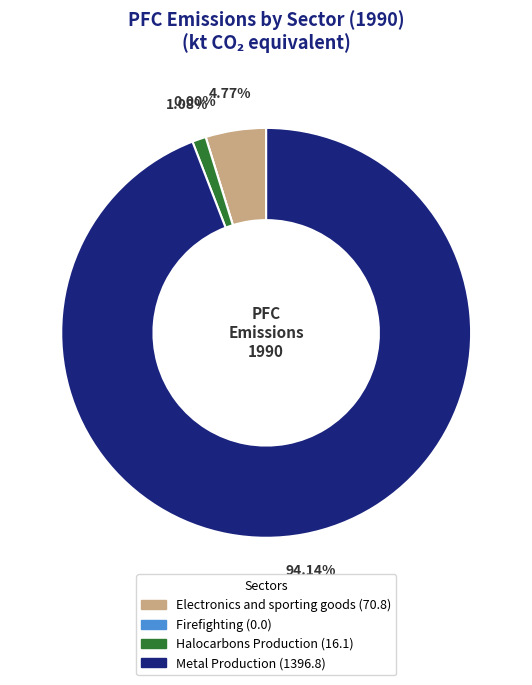

Is there a majority slice in this chart?

Yes